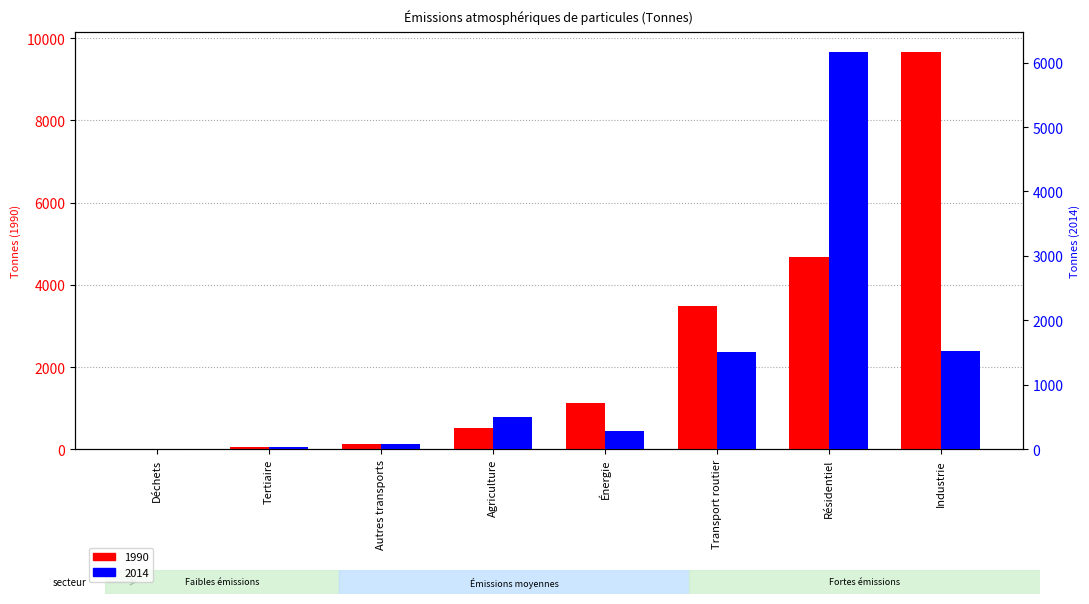

The 1990 series shows 62.7 at Tertiaire. True or false?

False